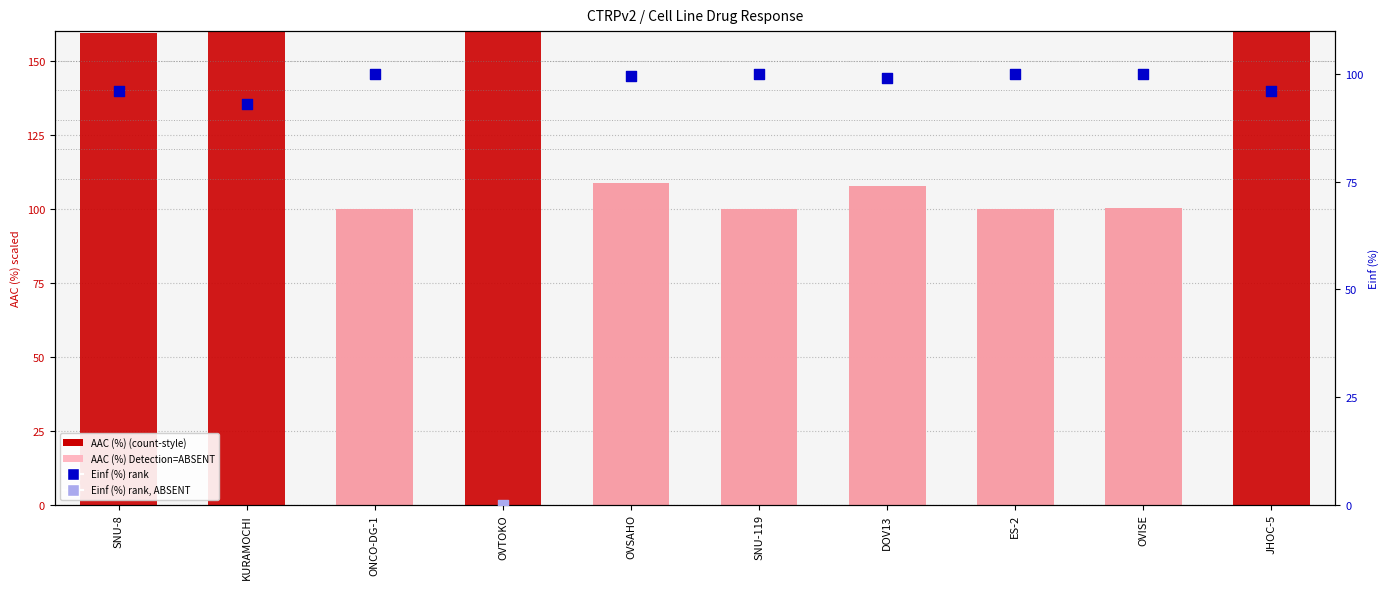

What is the change in value from OVTOKO to OVISE?

-96.1